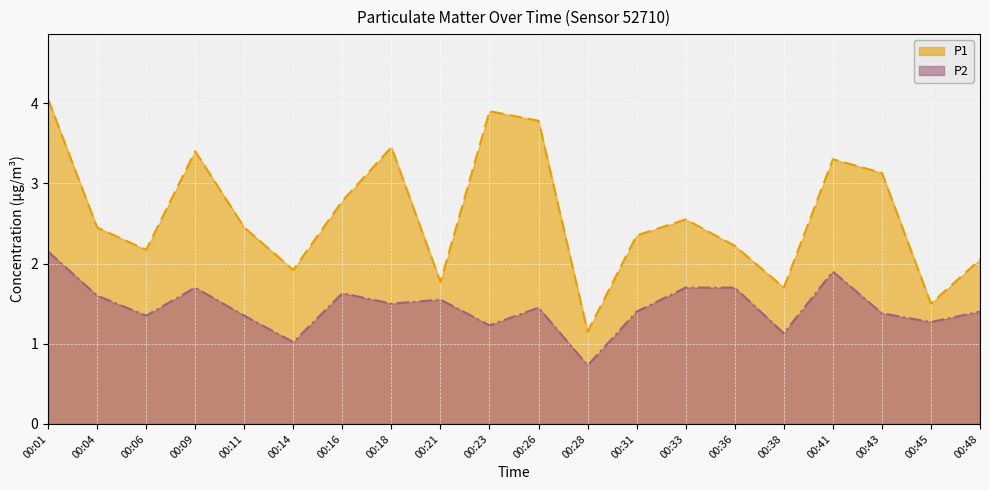

The value of P2 at 00:43 is 1.8. True or false?

False